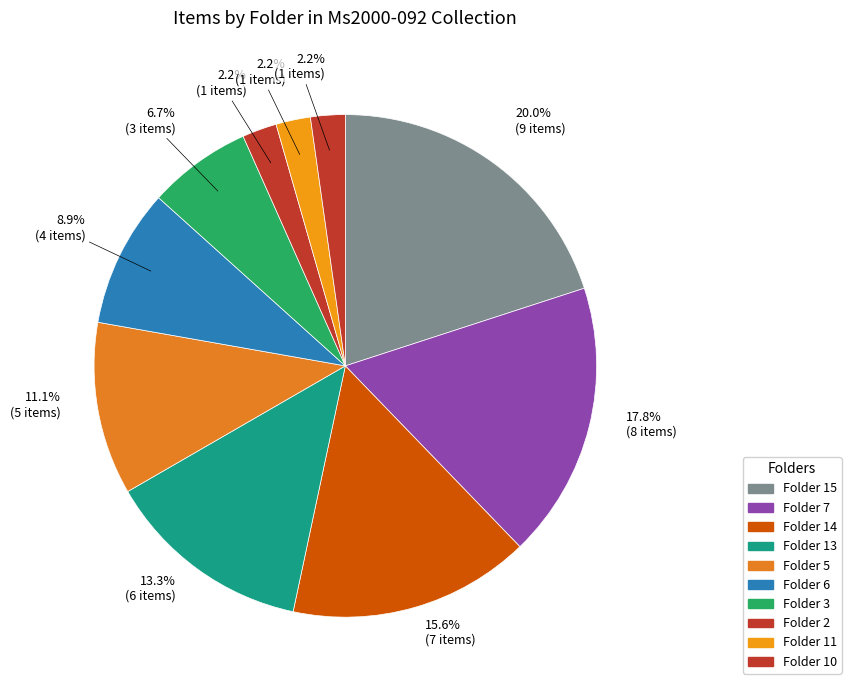

Is the sum of Folder 5 and Folder 10 greater than half?

No